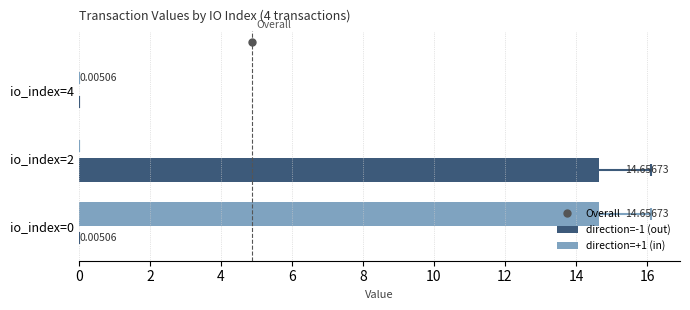

What is the greatest value displayed?

14.7